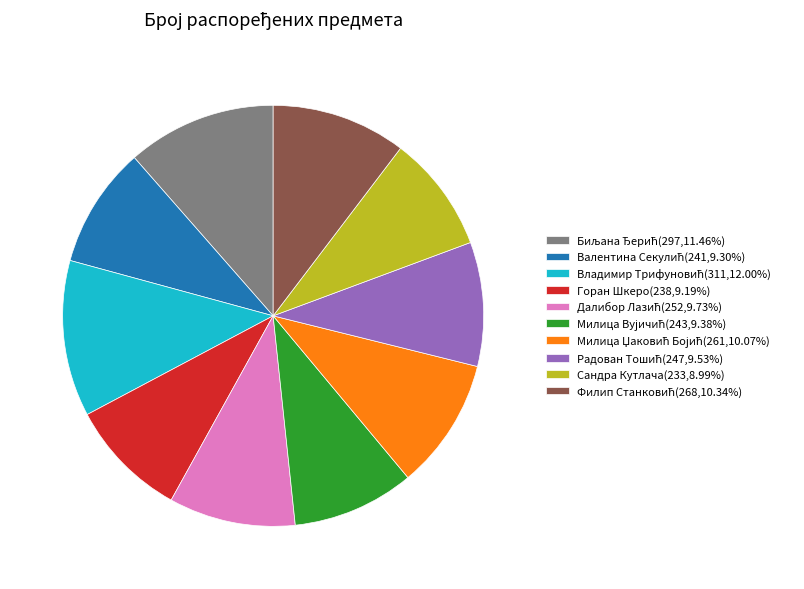

Count the number of slices in the pie.

10